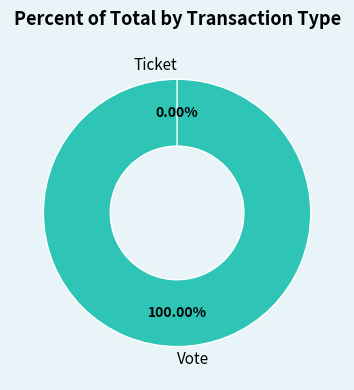

Is there any slice that represents more than half of the pie?

Yes